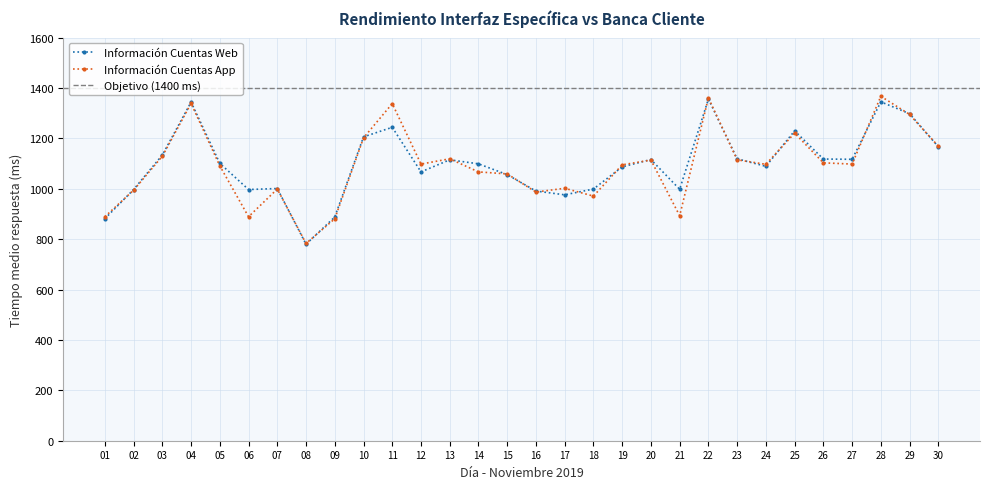

Read the Información Cuentas App value at 11.

1338.0